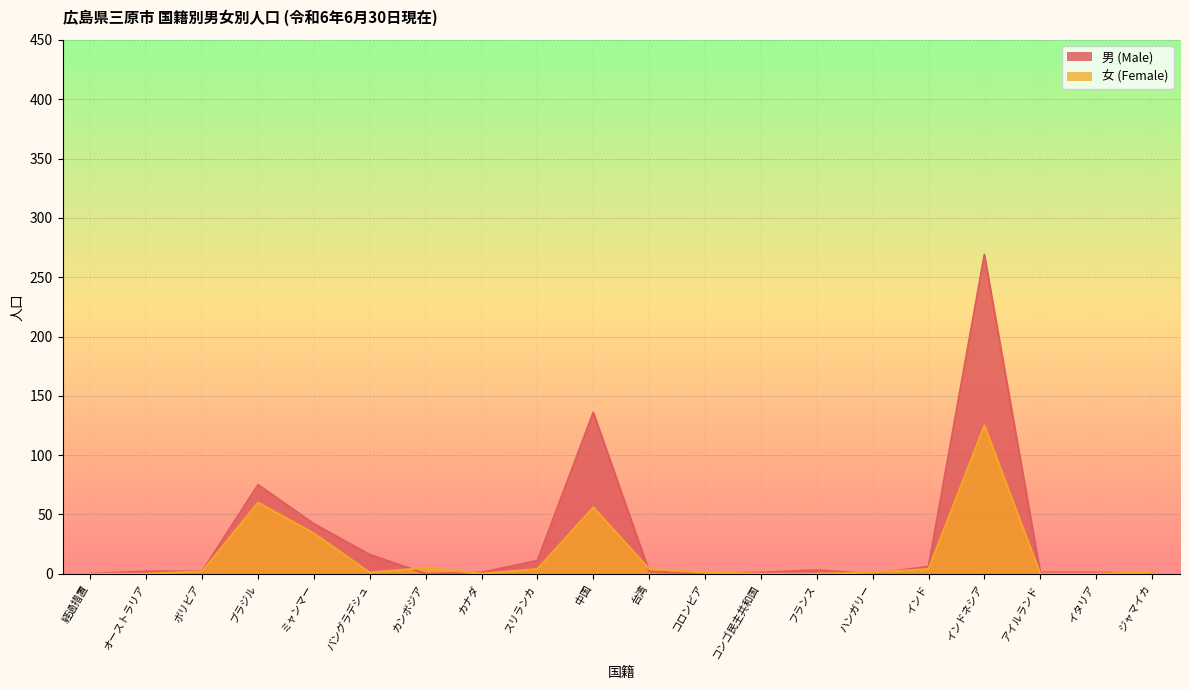

How many lines are shown in the chart?

2